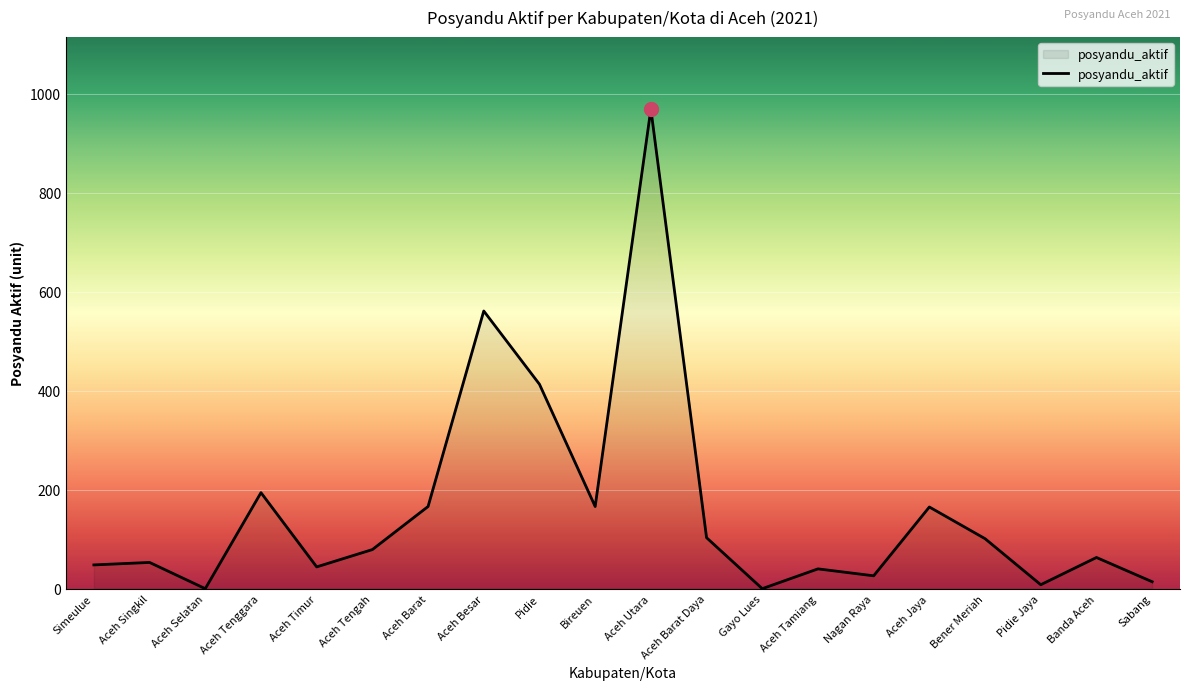

What is the difference between the second highest and second lowest values?

561